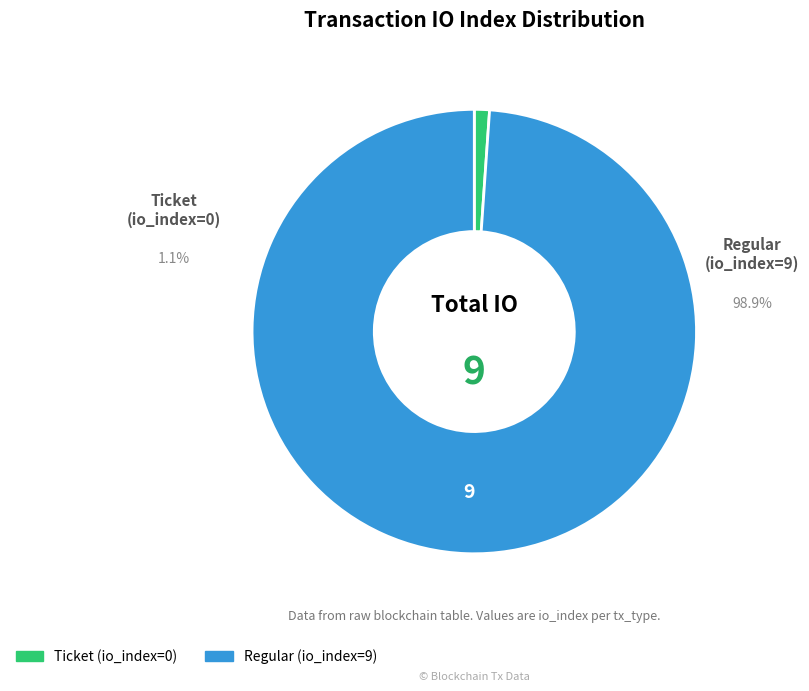

What is the change in value from Ticket (io_index=0) to Regular (io_index=9)?

+9